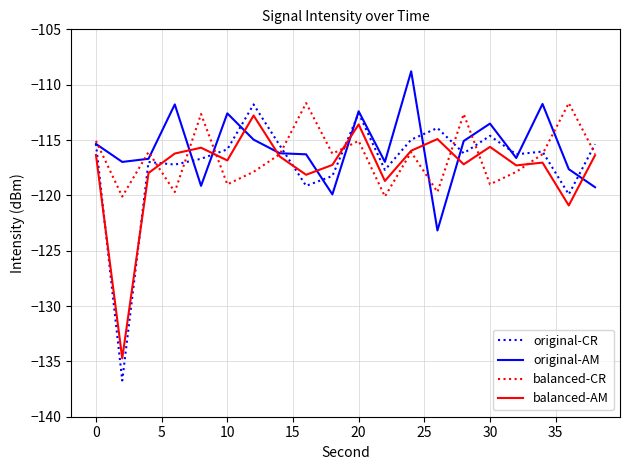

Which series has the widest spread of values?

original-CR